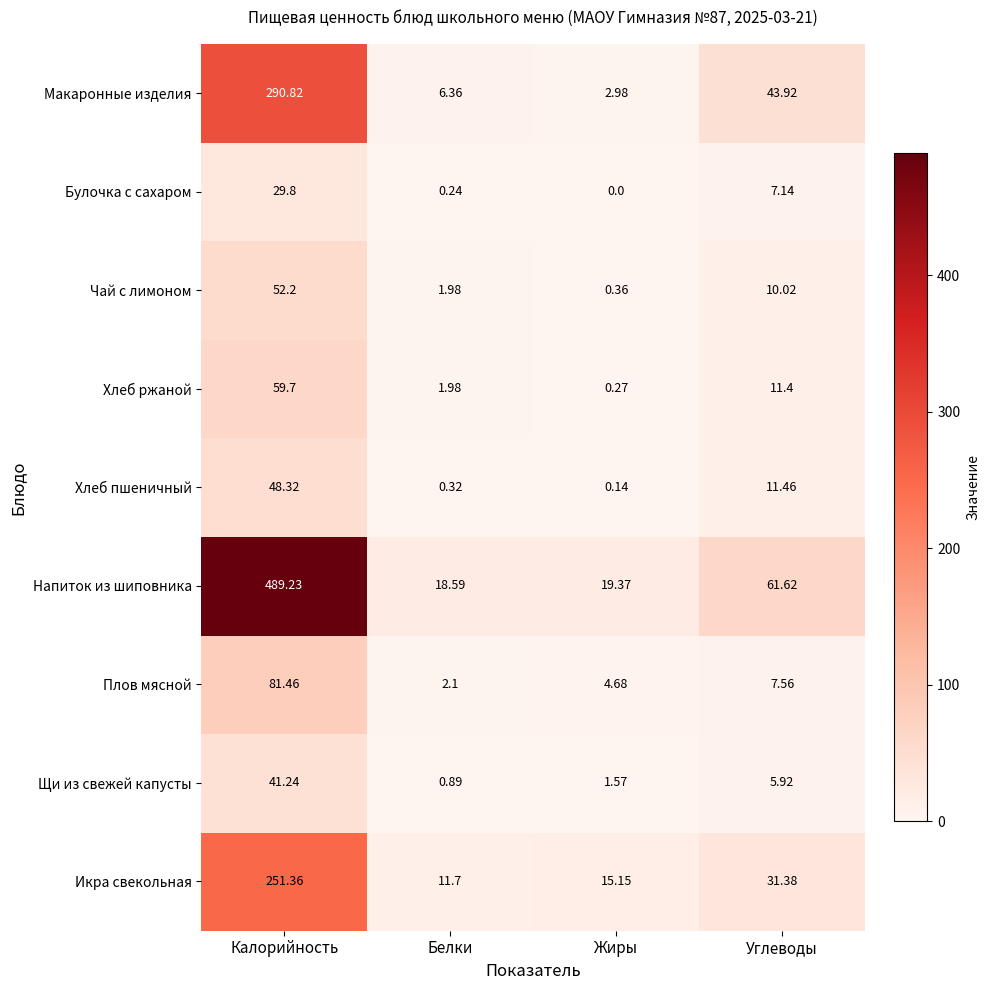

How many categories are shown in the chart?

4